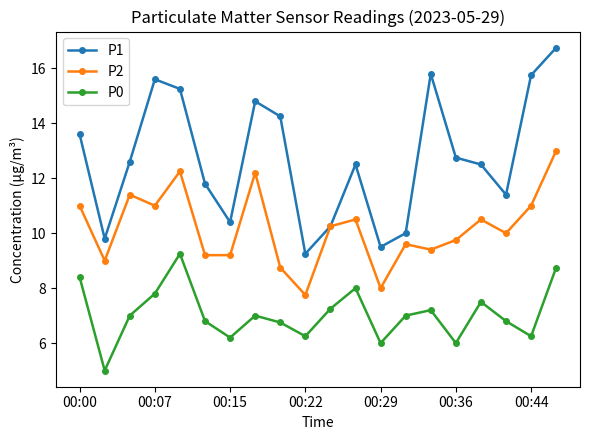

What is the highest value of the P1 series?

16.8